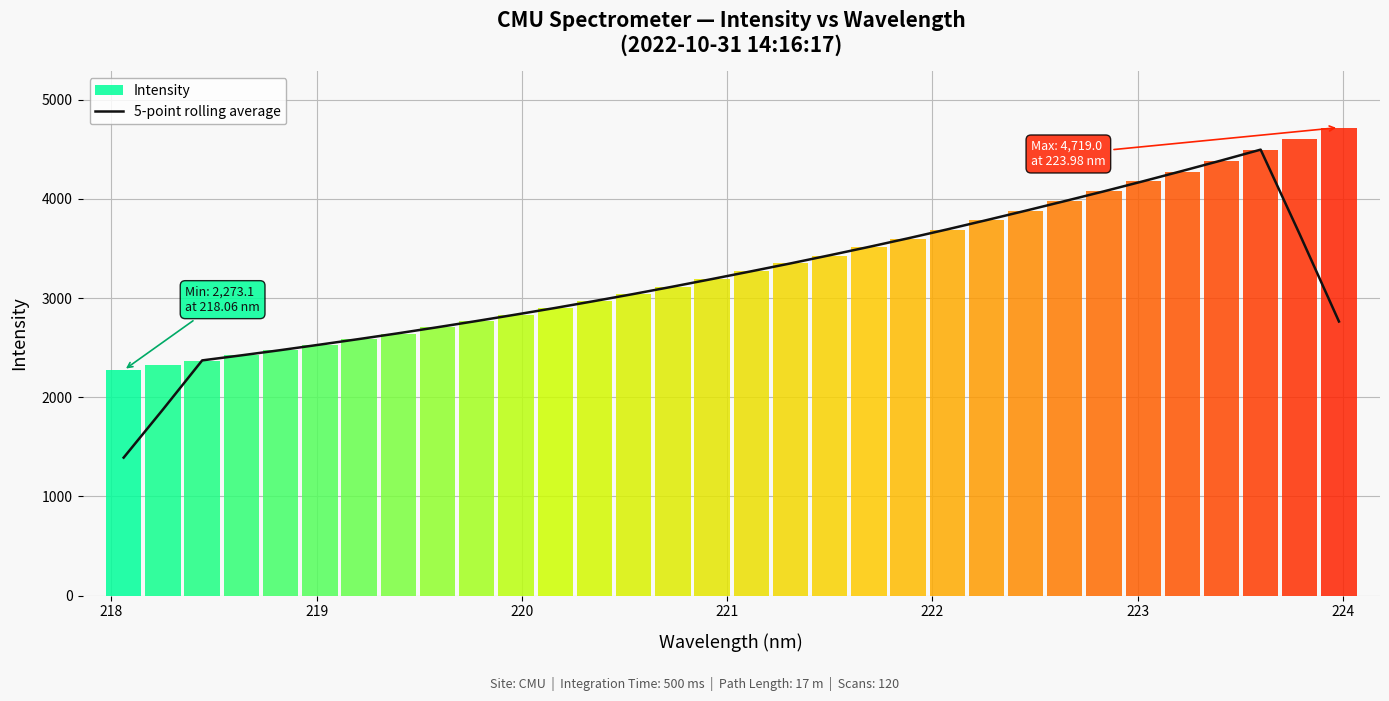

Is this an area chart (filled region under the line)?

No